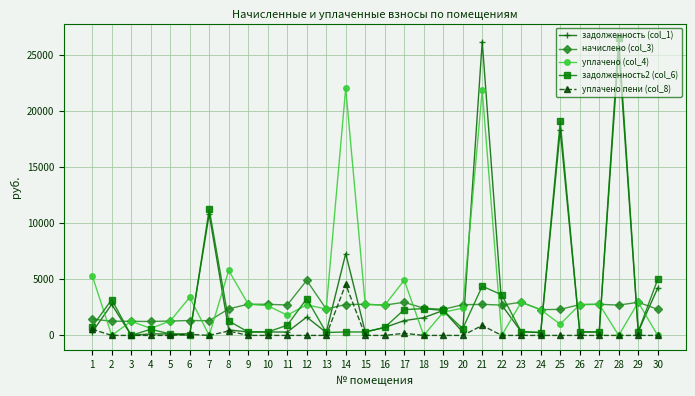

What is the total value across all series at 9?

6192.8